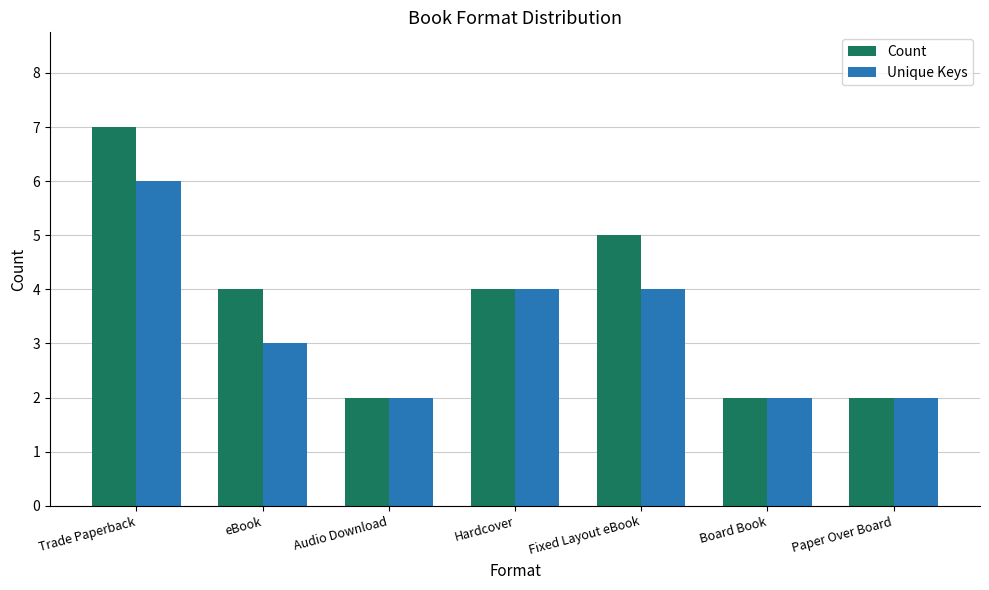

How many bars are there in total?

14